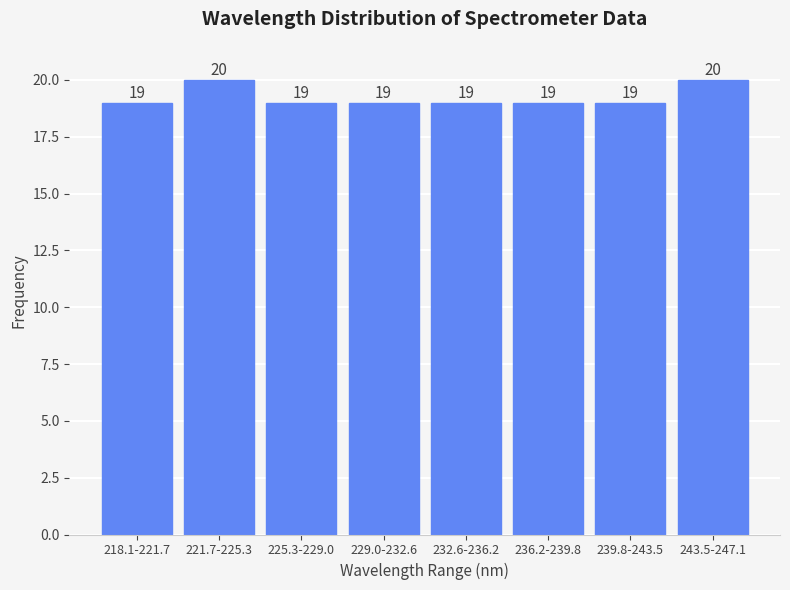

Reading right to left, list all the values displayed in this chart.

20	19	19	19	19	19	20	19